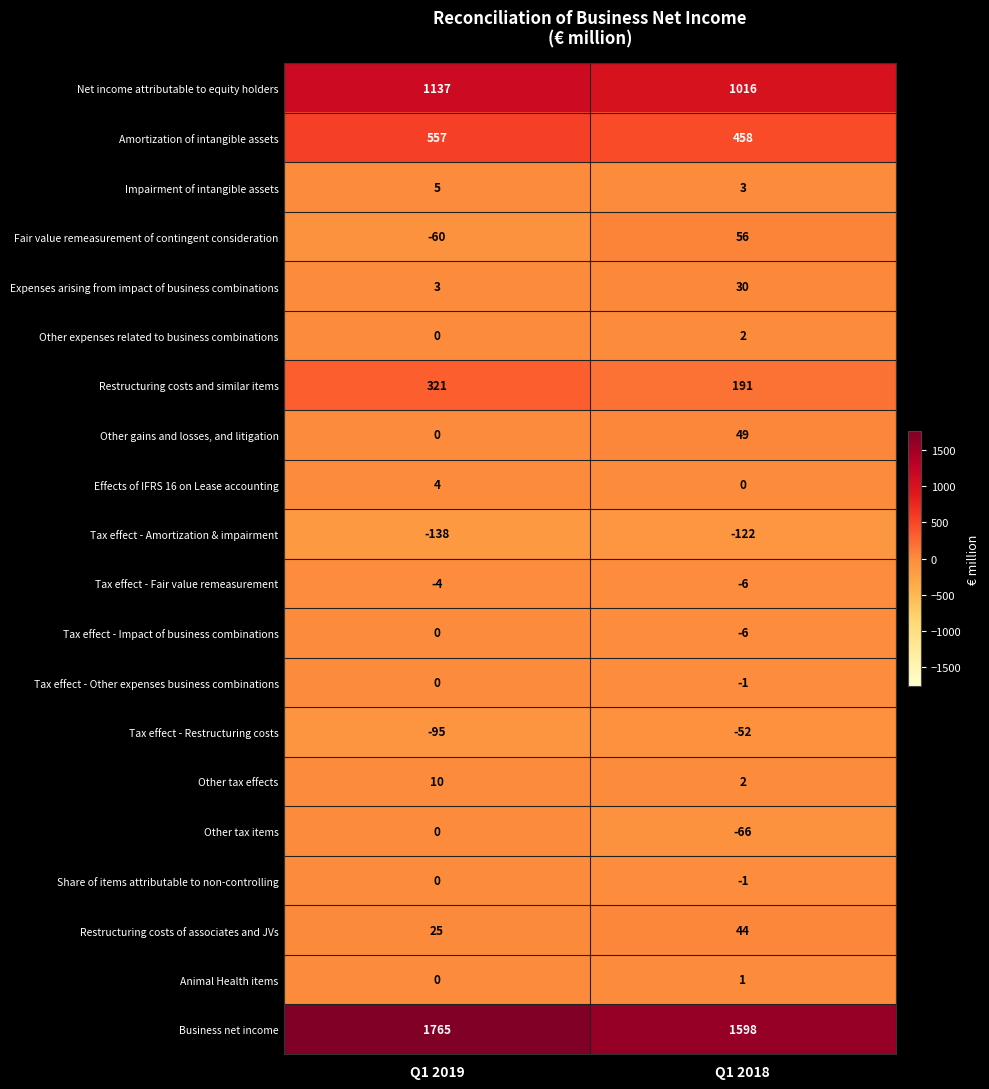

At which category is the sum across all series the highest?

Q1 2019